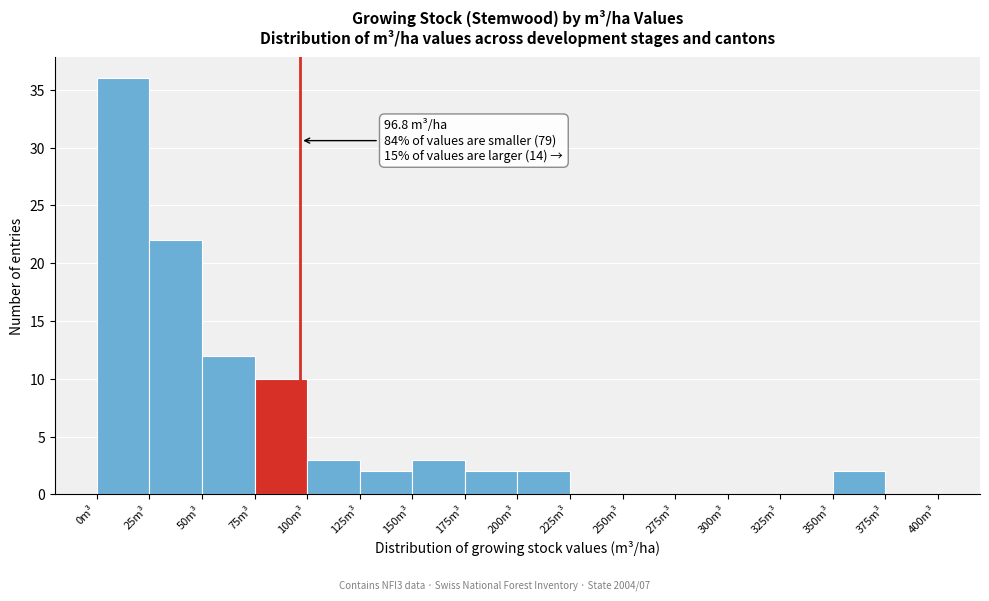

Which range on the x-axis has the tallest bar?

0 to 25